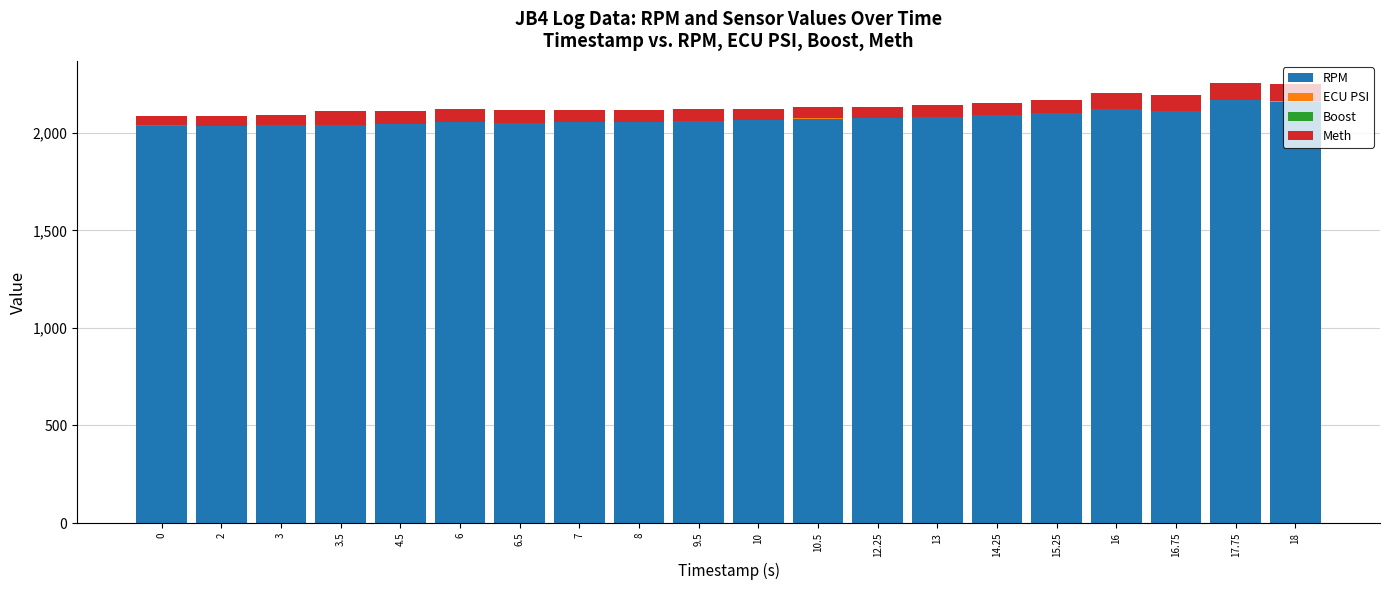

List the series in order of their peak value, lowest first.

Boost, ECU PSI, Meth, RPM